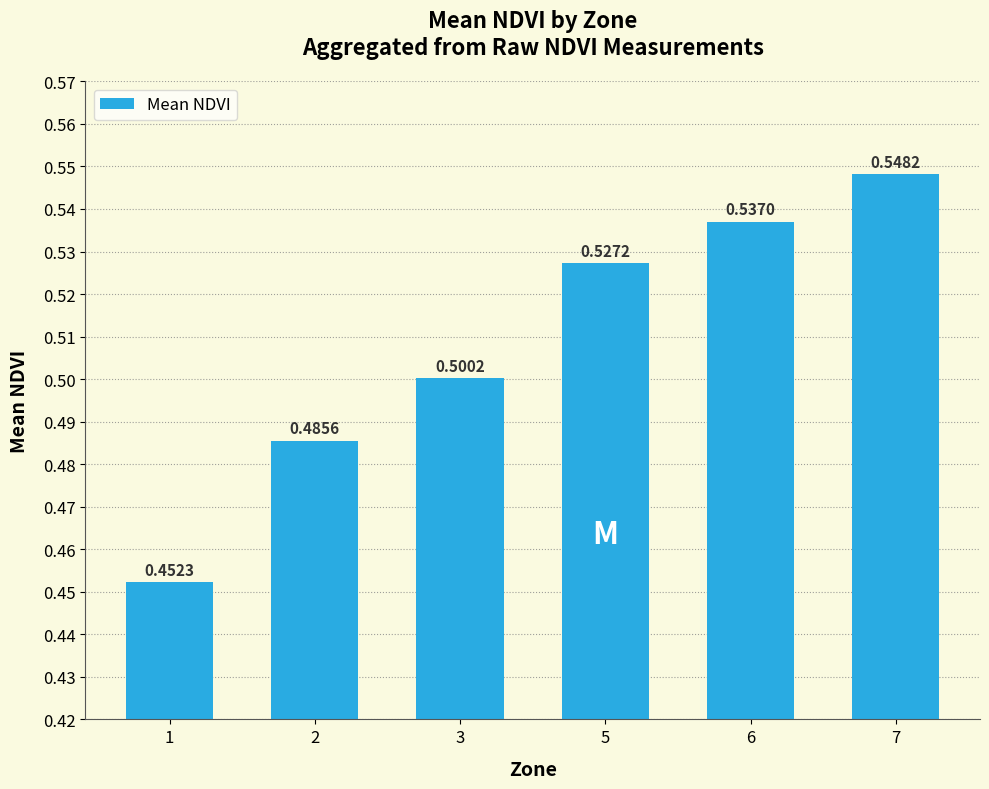

The chart shows a value of 0.1 at 7. True or false?

False